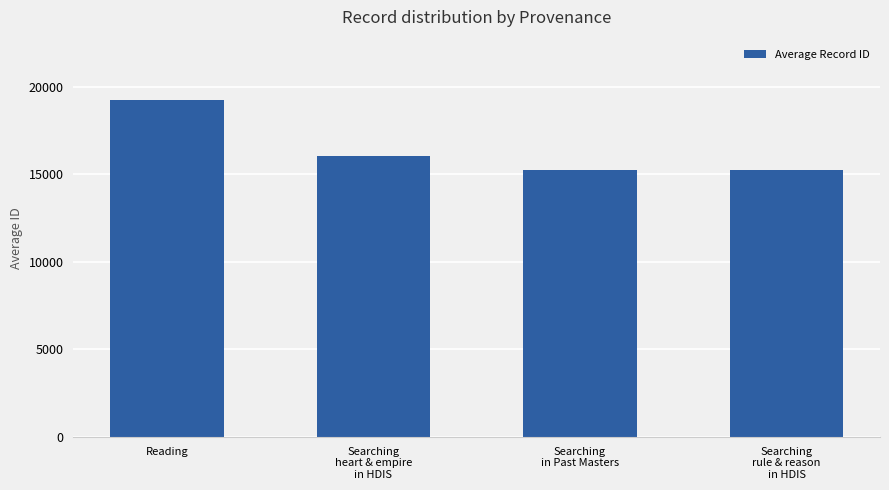

What is the difference between the second highest and minimum values?

802.0